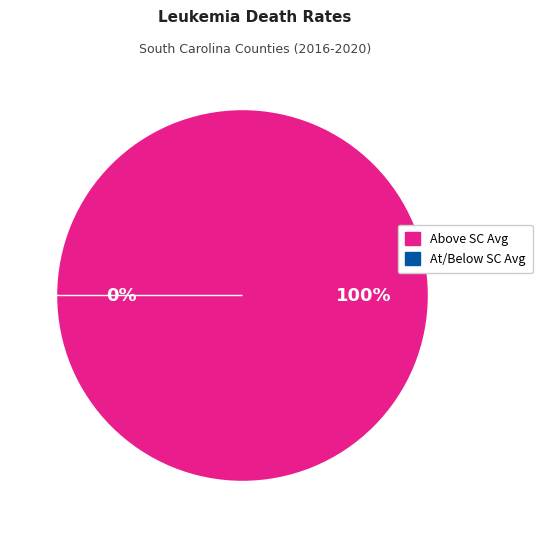

Is there a majority slice in this chart?

No